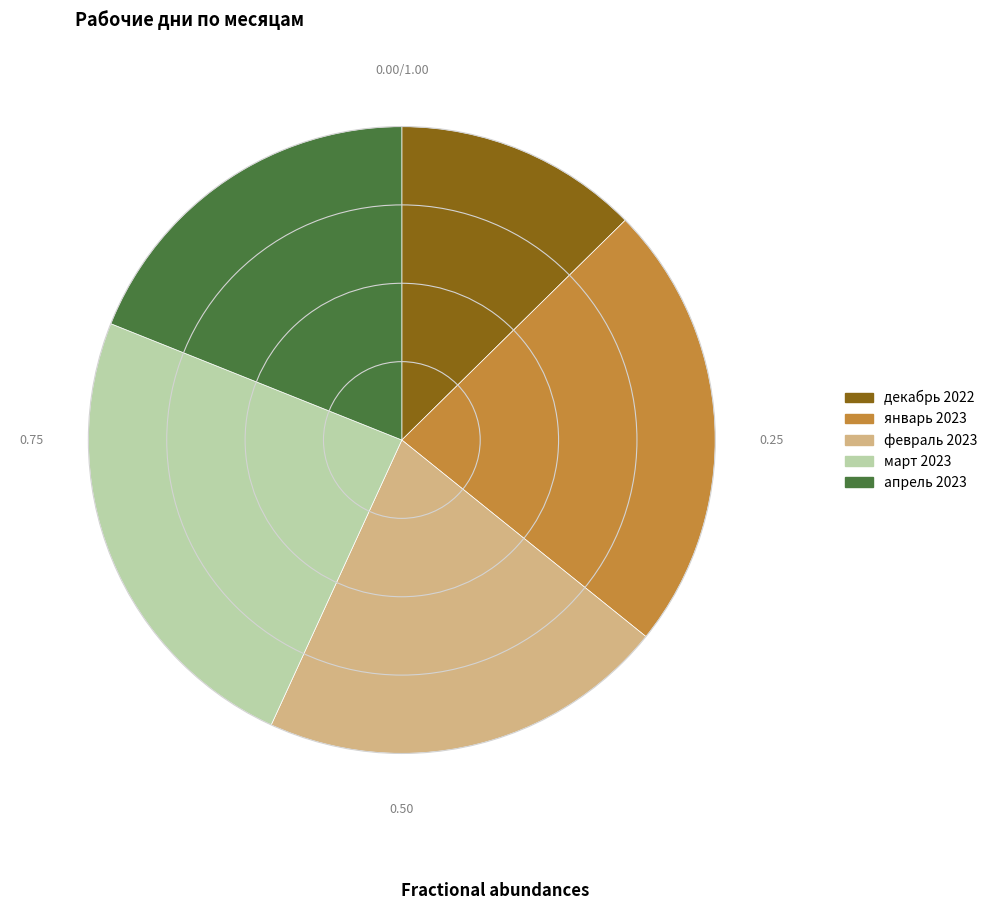

Count the number of slices in the pie.

5